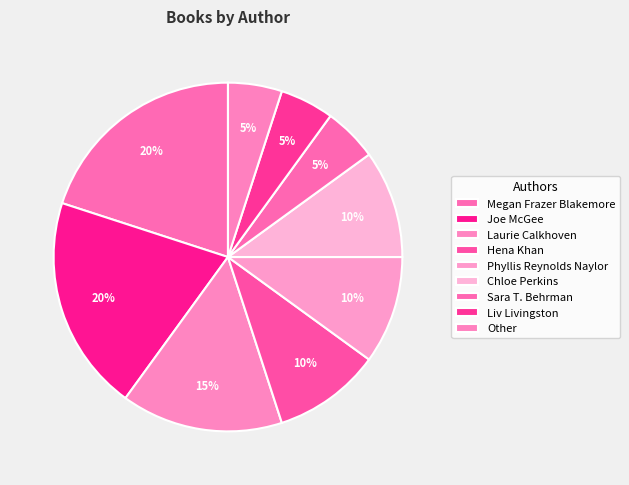

Between Sara T. Behrman and Hena Khan, which is larger?

Hena Khan